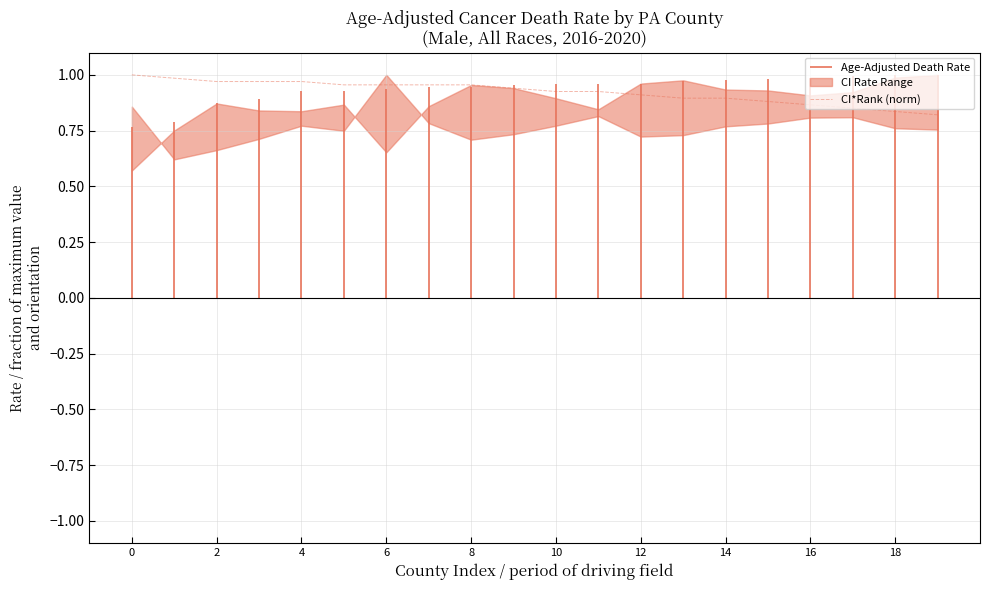

Which label corresponds to the smallest value in the chart?

19